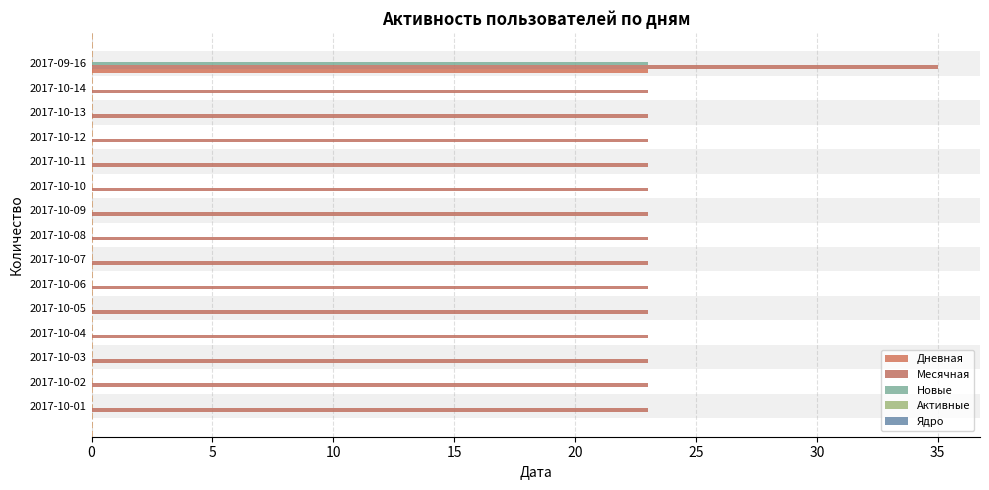

Which series has the widest spread of values?

Дневная